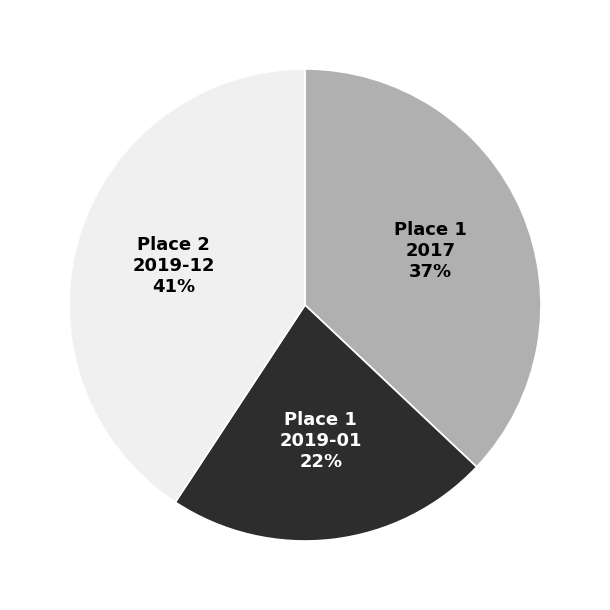

What is the ratio of the value at Place 1 2019-01 to the value at Place 2 2019-12?

0.5